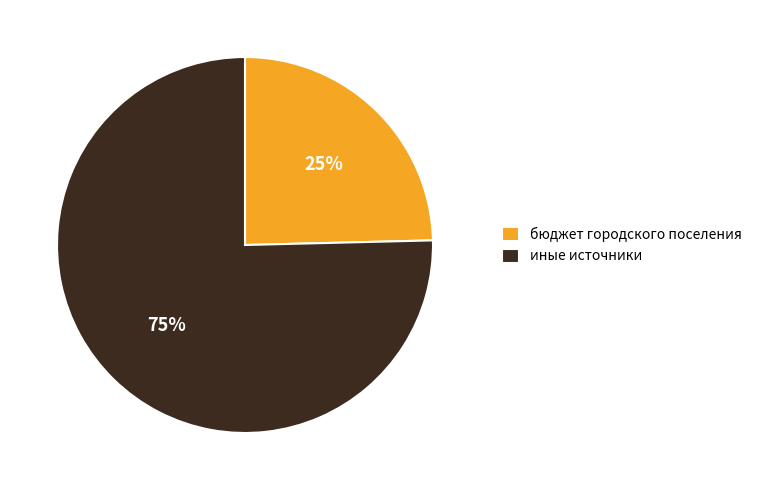

Do бюджет городского поселения and иные источники together represent more than half of the pie?

Yes